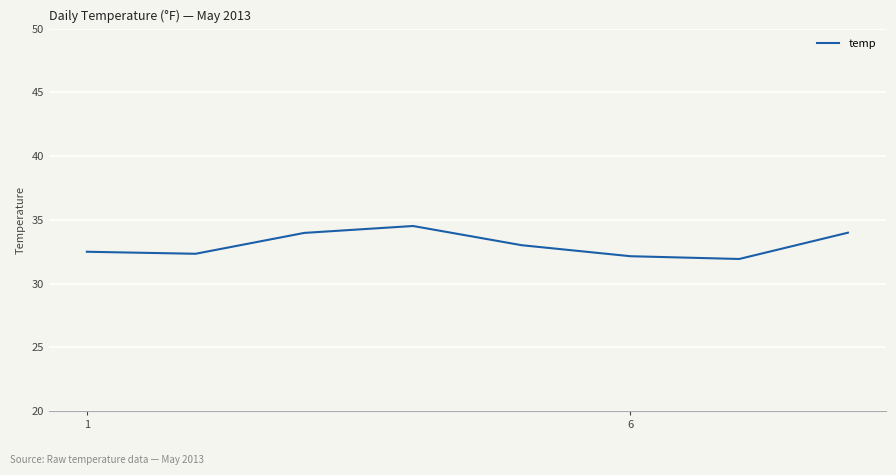

How many lines are shown in the chart?

1